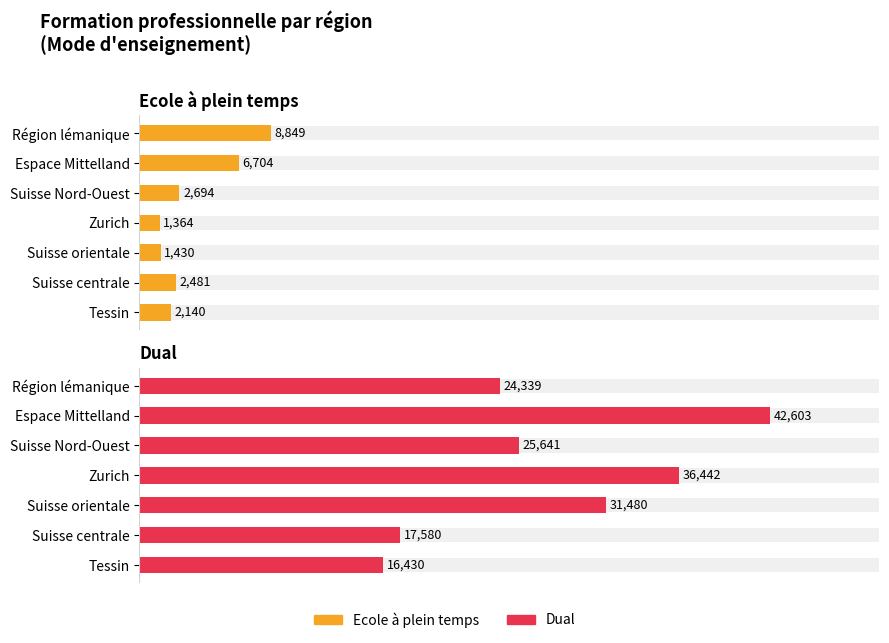

What is the maximum value for Dual?

42603